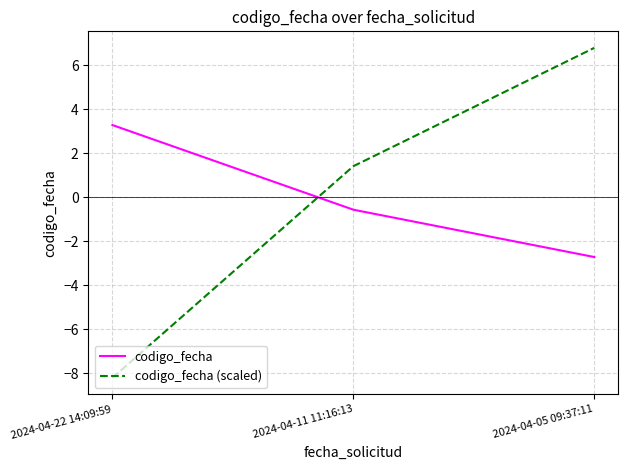

Reading right to left, what are all the values shown in this chart?

codigo_fecha: 2024-04-05 09:37:11=-2.7	2024-04-11 11:16:13=-0.6	2024-04-22 14:09:59=3.3
codigo_fecha (scaled): 2024-04-05 09:37:11=6.8	2024-04-11 11:16:13=1.4	2024-04-22 14:09:59=-8.2